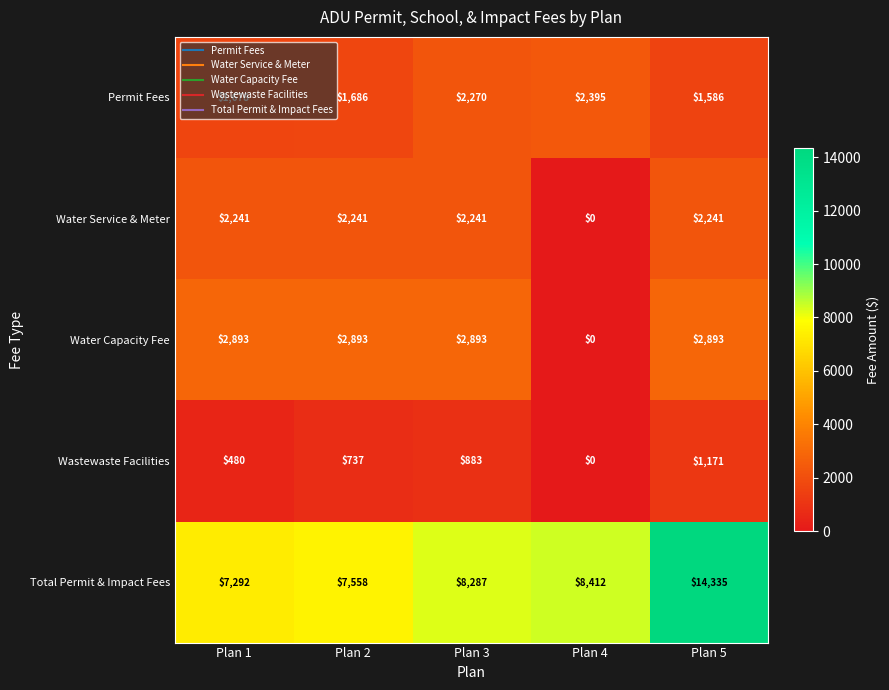

At which label does Total Permit & Impact Fees reach its peak?

Plan 5